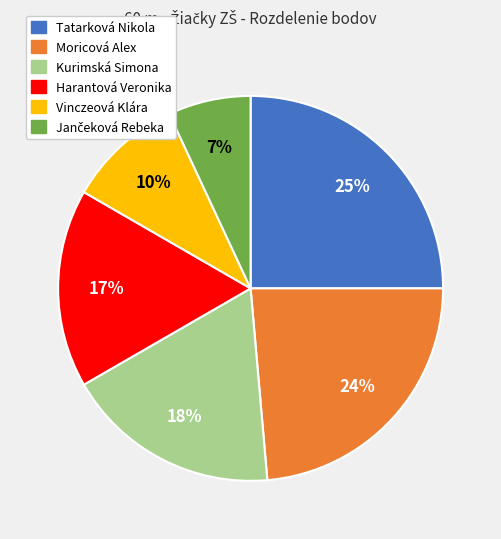

To the nearest percent, what portion does Kurimská Simona represent?

18%